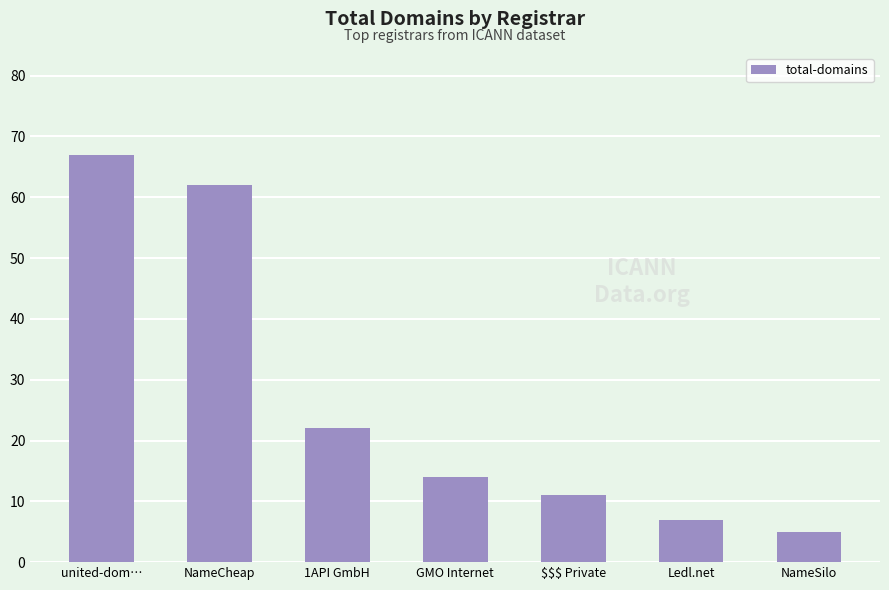

What is the difference between the values at Ledl.net and $$$ Private?

4